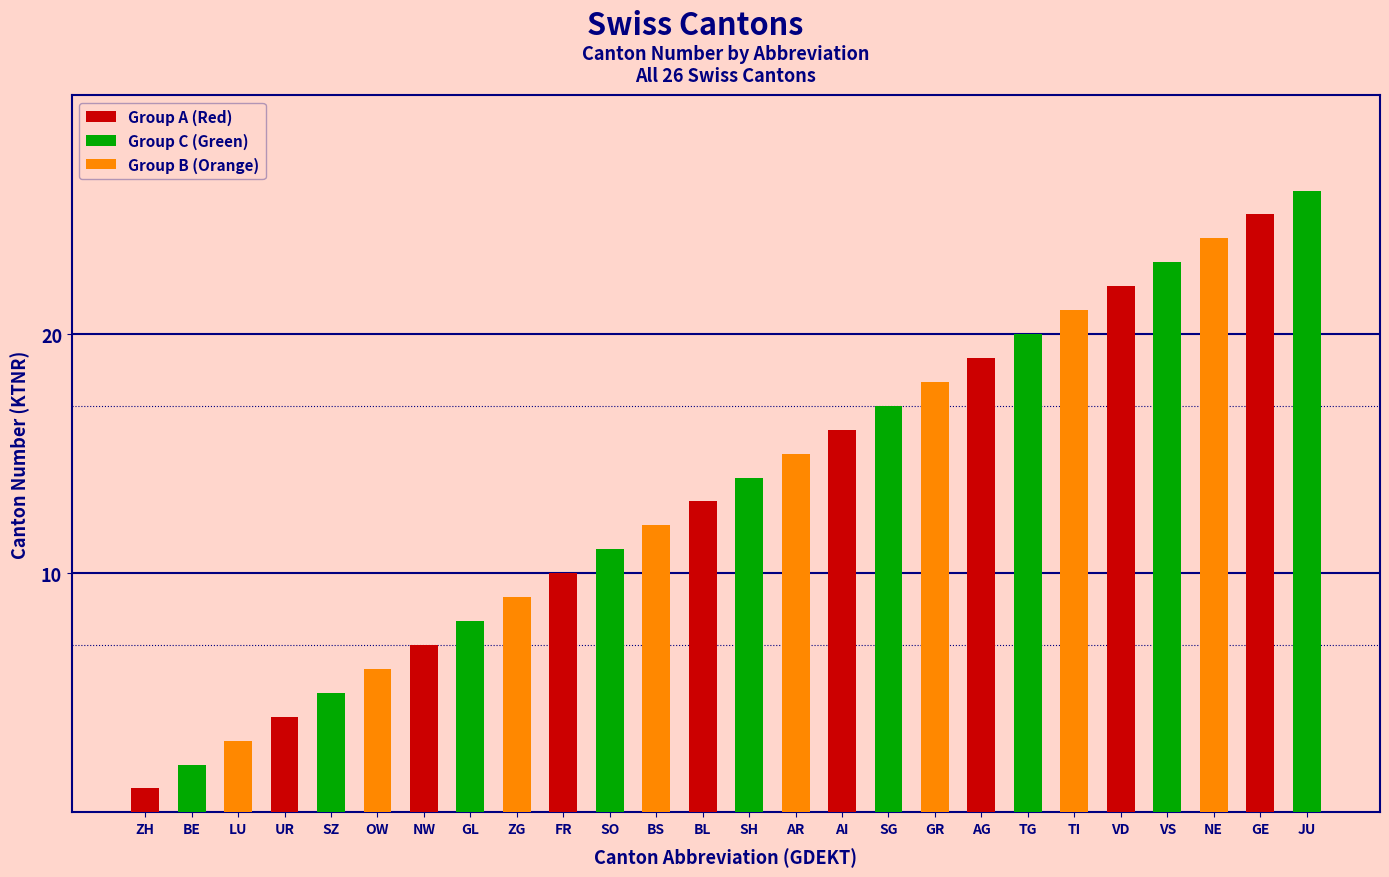

List the labels in order of value, largest first.

JU, GE, NE, VS, VD, TI, TG, AG, GR, SG, AI, AR, SH, BL, BS, SO, FR, ZG, GL, NW, OW, SZ, UR, LU, BE, ZH